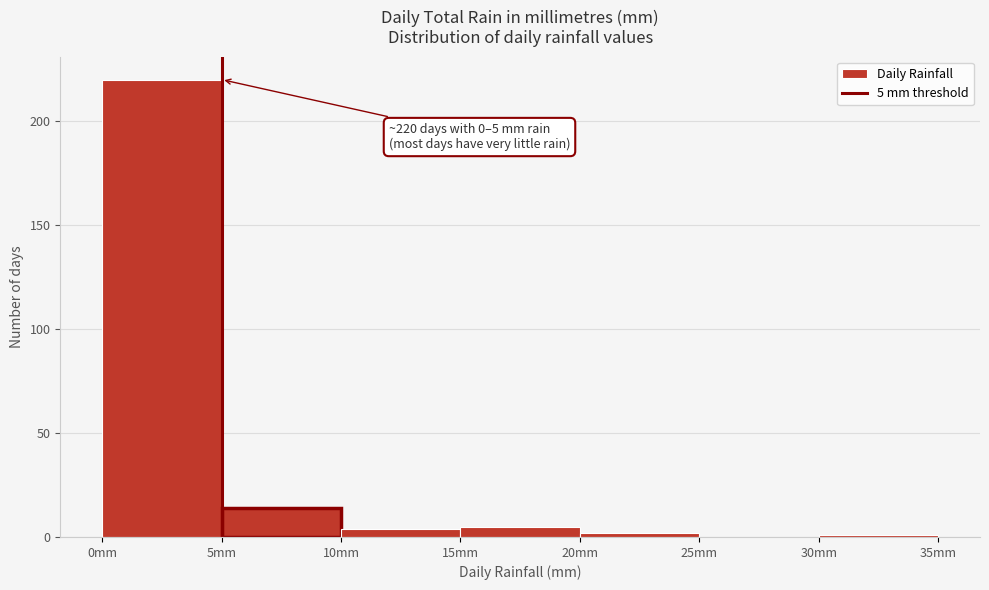

Over which range of the x-axis is the bar tallest?

0 to 5